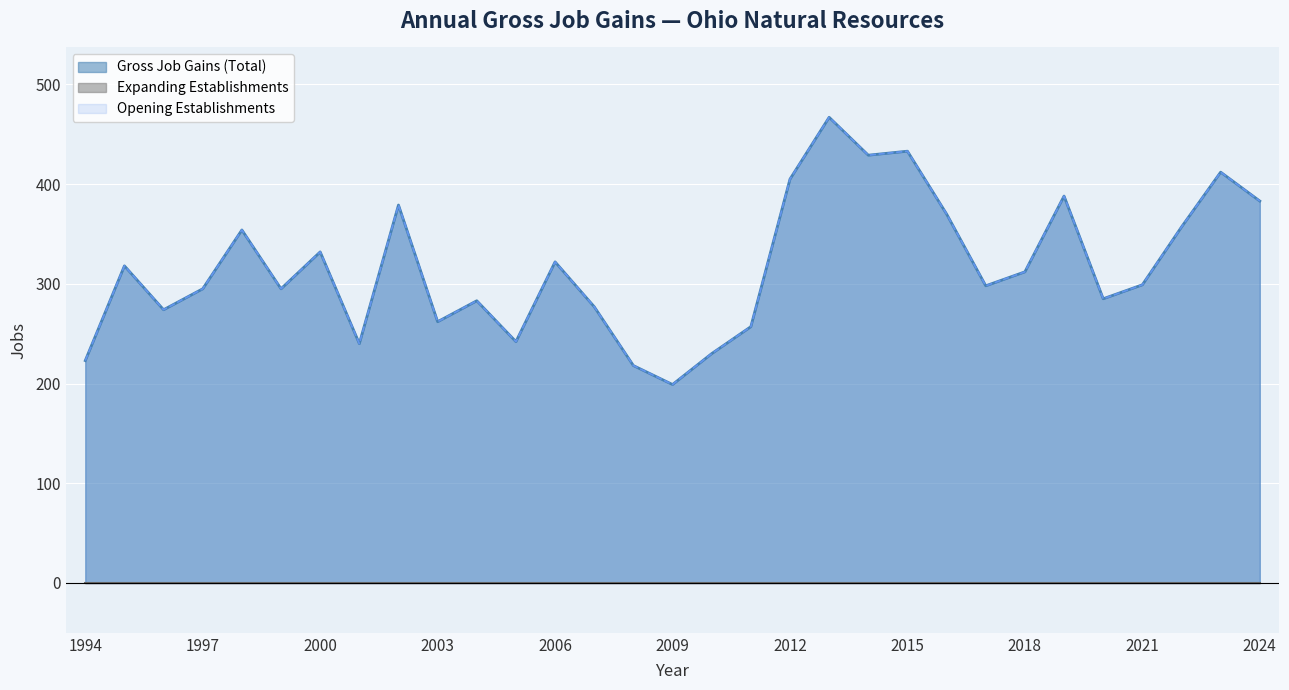

True or false: Gross Job Gains (Total) has a value of 264 at 2015.

False